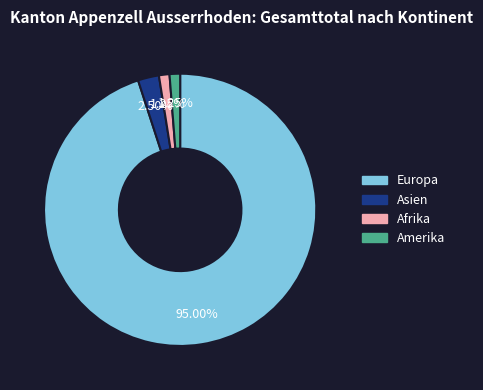

What is the ratio of the value at Europa to the value at Asien?

38.0